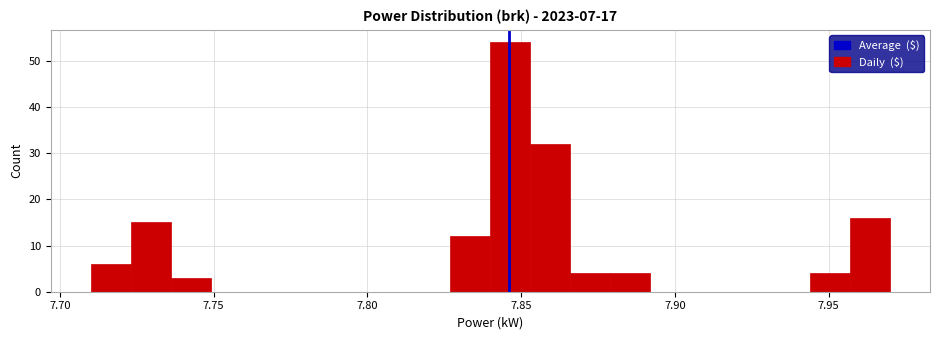

Read against the x-axis, roughly where is the centre of the tallest bar?

7.845